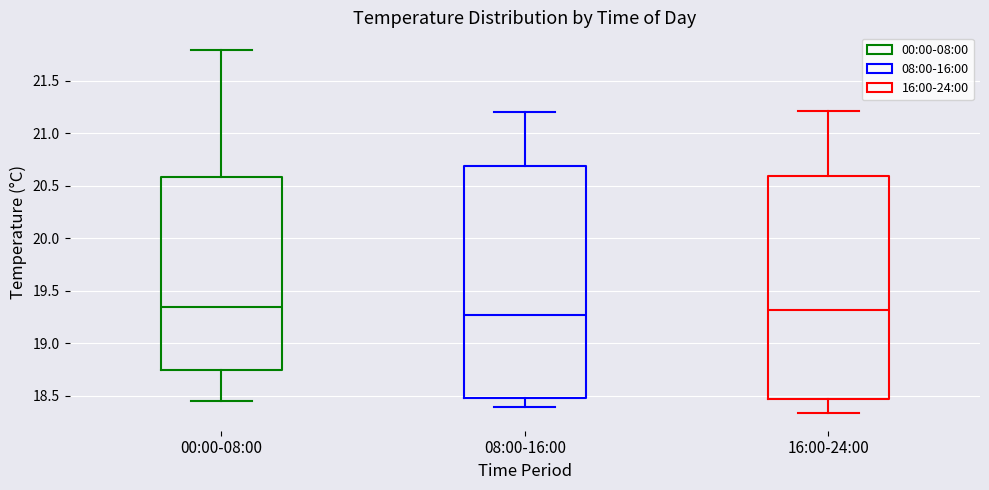

Reading left to right, transcribe this box plot: for each box, give where its median line is, the range the box spans, and where its two whiskers end, as read against the y-axis. The values are not printed on the chart, so give them approximately, as read against the axis.

00:00-08:00: median 19.35, box 18.75 to 20.60, whiskers 18.45 to 21.80
08:00-16:00: median 19.25, box 18.50 to 20.70, whiskers 18.40 to 21.20
16:00-24:00: median 19.30, box 18.45 to 20.60, whiskers 18.35 to 21.20